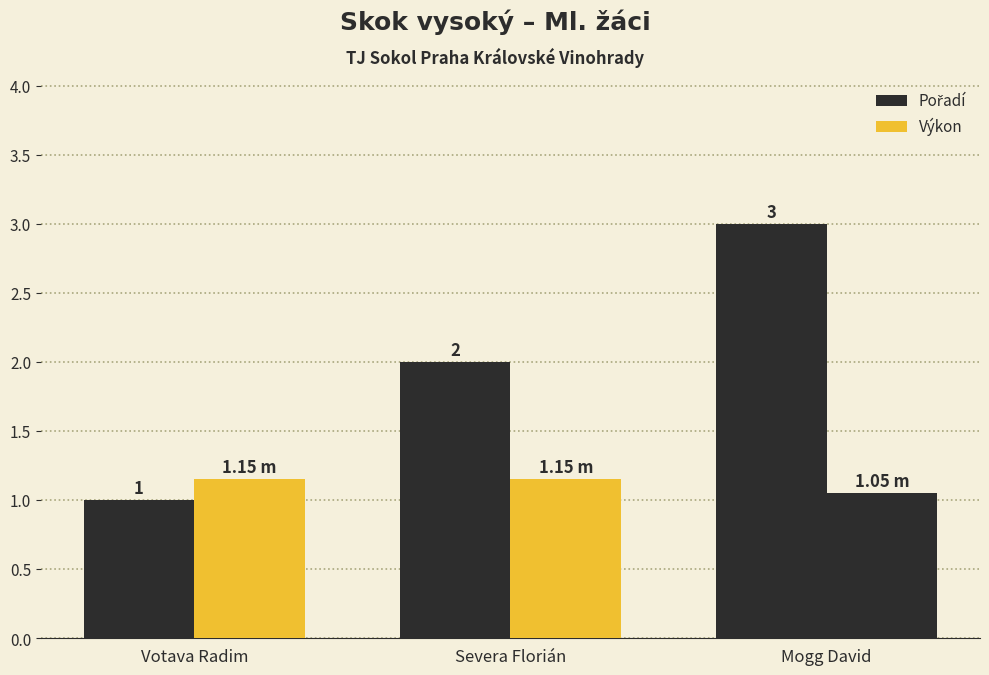

Between Votava Radim and Mogg David, which is larger?

Mogg David